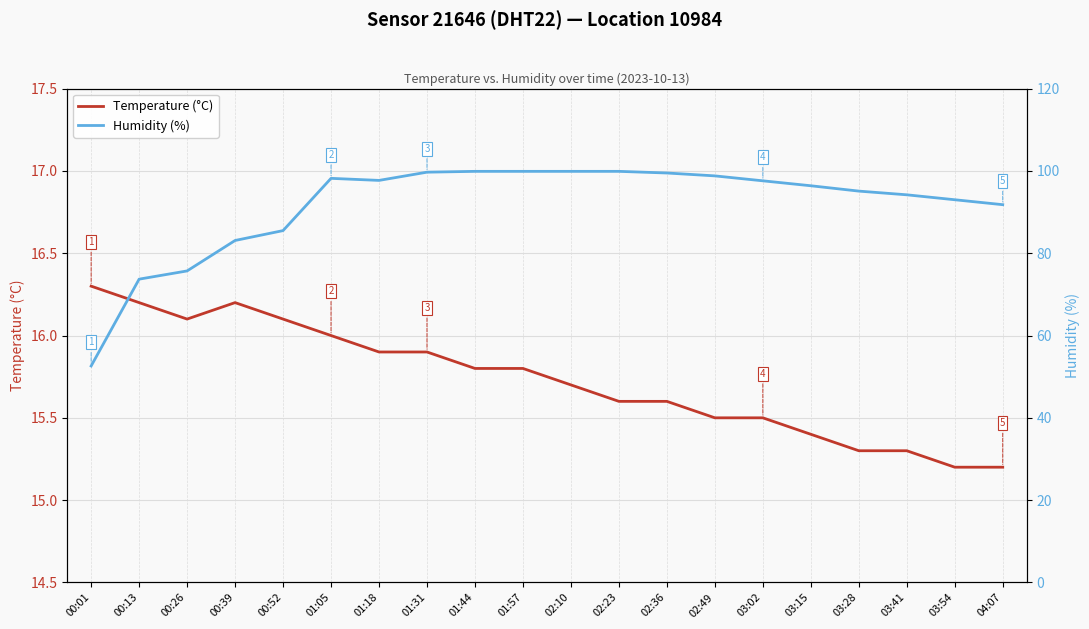

Reading left to right, list all the values displayed in this chart.

Temperature (°C): 16.3	16.2	16.1	16.2	16.1	16.0	15.9	15.9	15.8	15.8	15.7	15.6	15.6	15.5	15.5	15.4	15.3	15.3	15.2	15.2
Humidity (%): 52.6	73.7	75.7	83.1	85.5	98.2	97.7	99.7	99.9	99.9	99.9	99.9	99.5	98.8	97.6	96.4	95.1	94.2	93.0	91.8